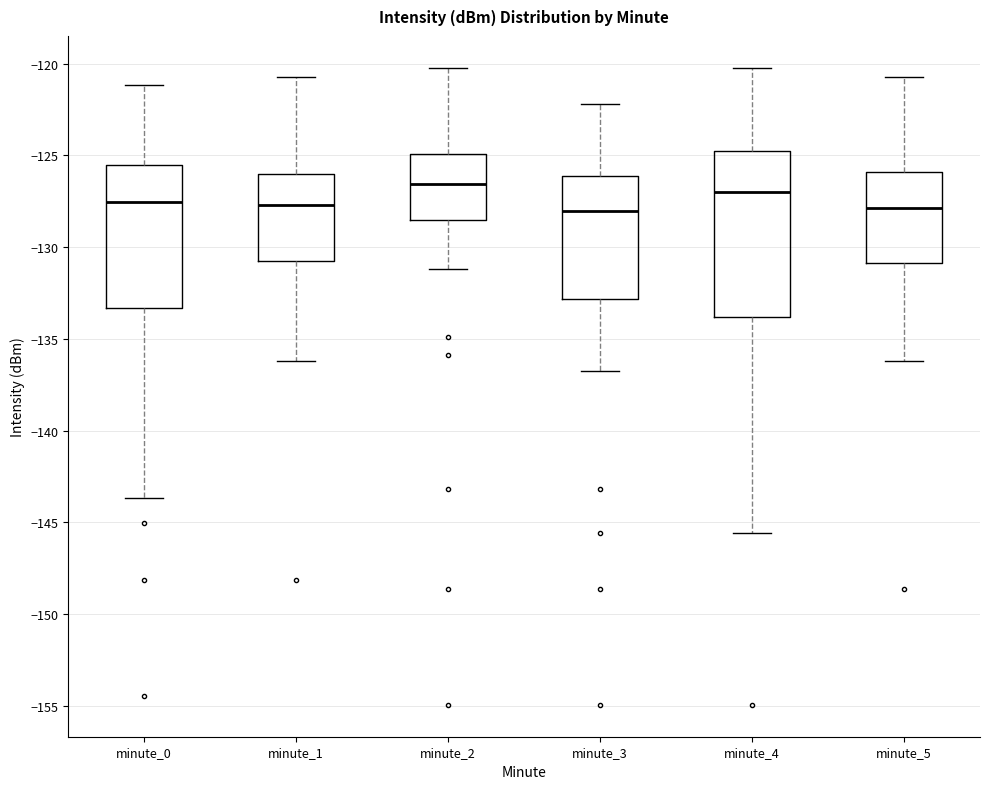

Reading left to right, transcribe this box plot: for each box, give where its median line is, the range the box spans, and where its two whiskers end, as read against the y-axis. The values are not printed on the chart, so give them approximately, as read against the axis.

minute_0: median -127.5, box -133.5 to -125.5, whiskers -143.5 to -121.0
minute_1: median -127.5, box -131.0 to -126.0, whiskers -136.0 to -120.5
minute_2: median -126.5, box -128.5 to -125.0, whiskers -131.0 to -120.0
minute_3: median -128.0, box -133.0 to -126.0, whiskers -136.5 to -122.0
minute_4: median -127.0, box -134.0 to -125.0, whiskers -145.5 to -120.0
minute_5: median -128.0, box -131.0 to -126.0, whiskers -136.0 to -120.5